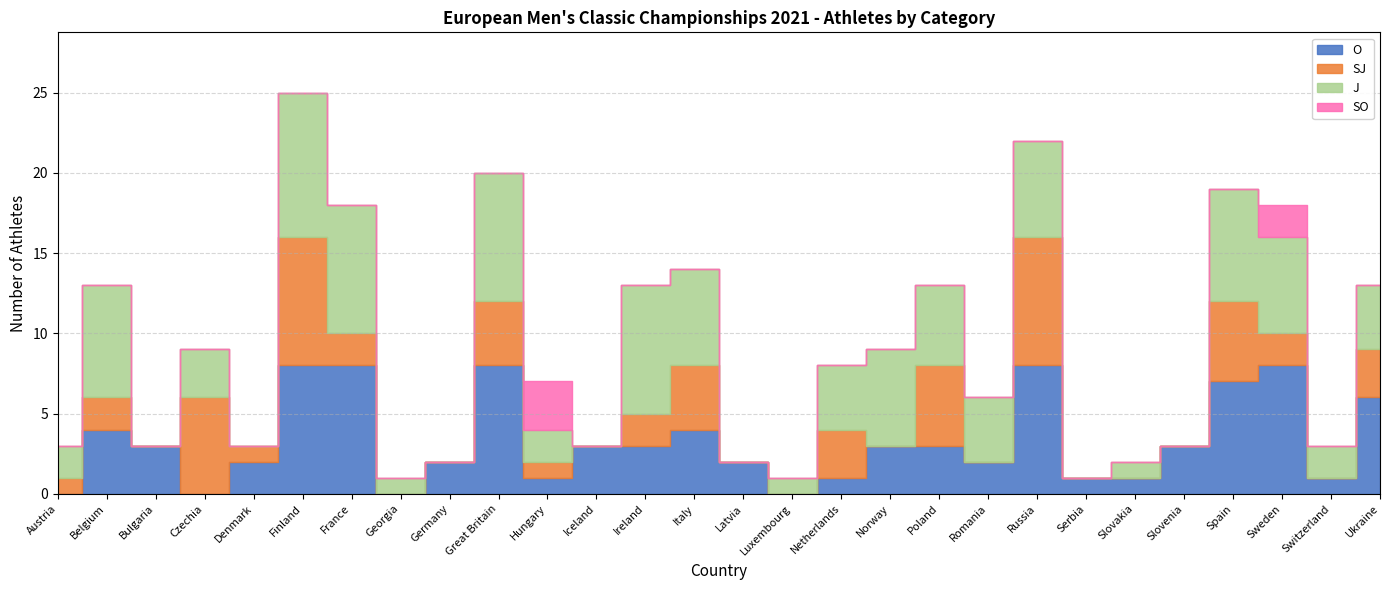

At which label is SJ closest to 4?

Great Britain